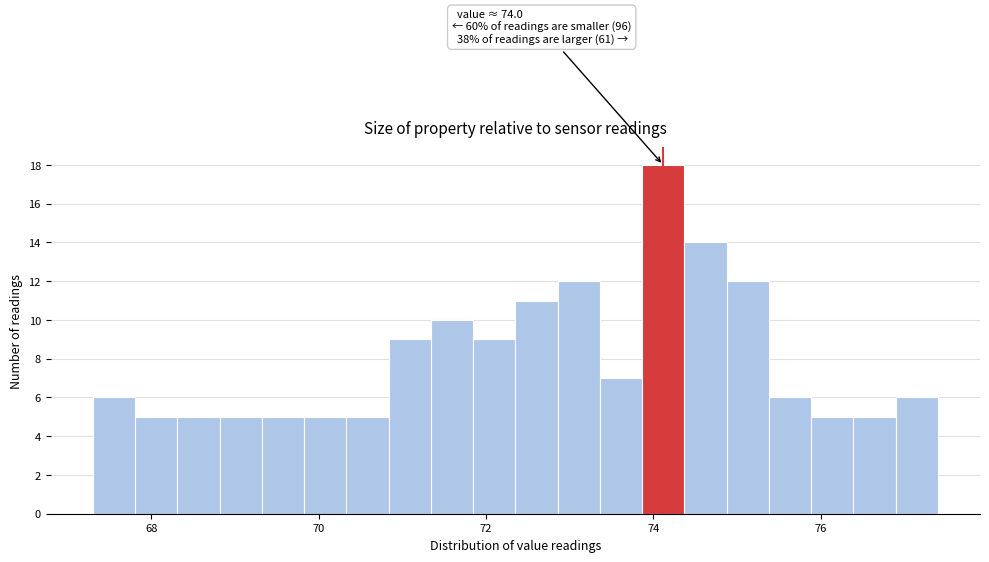

Read against the x-axis, roughly where is the centre of the tallest bar?

74.2